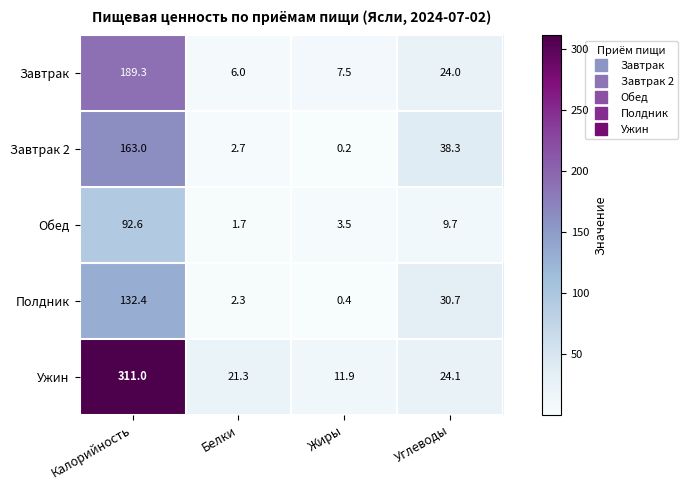

Which series has the largest total across all categories?

Ужин